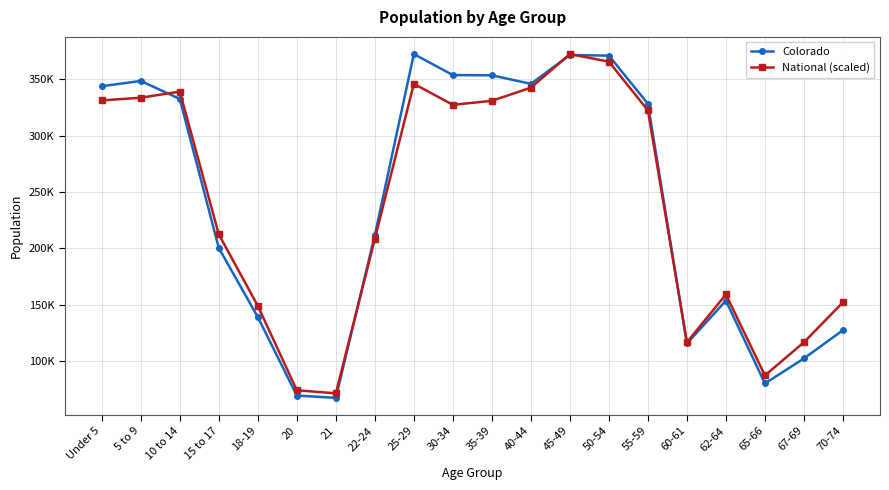

What is the value of the Colorado point at the 7th from the left?

67385.0